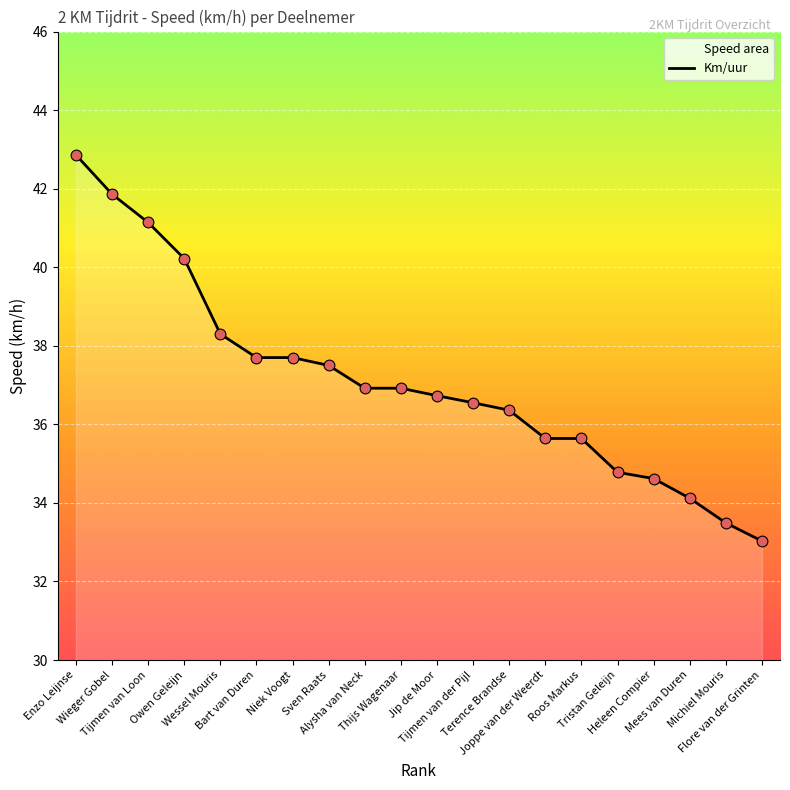

Approximately how many times larger is the value at Owen Geleijn compared to Niek Voogt?

1.1